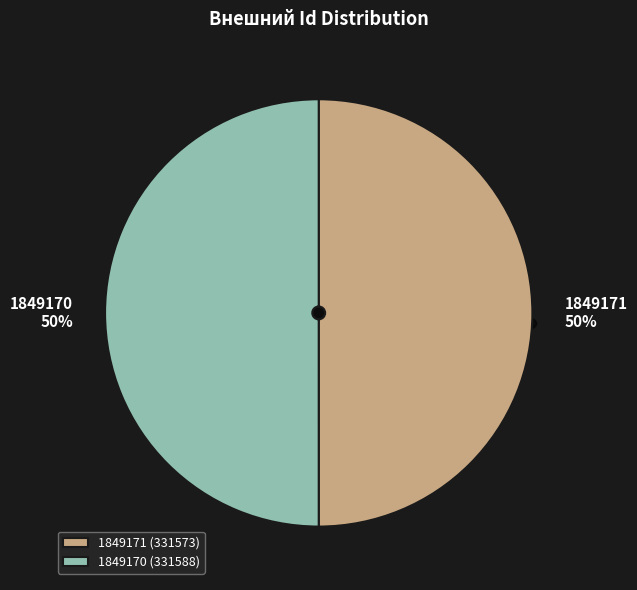

Is the sum of 1849171 and 1849170 greater than half?

Yes